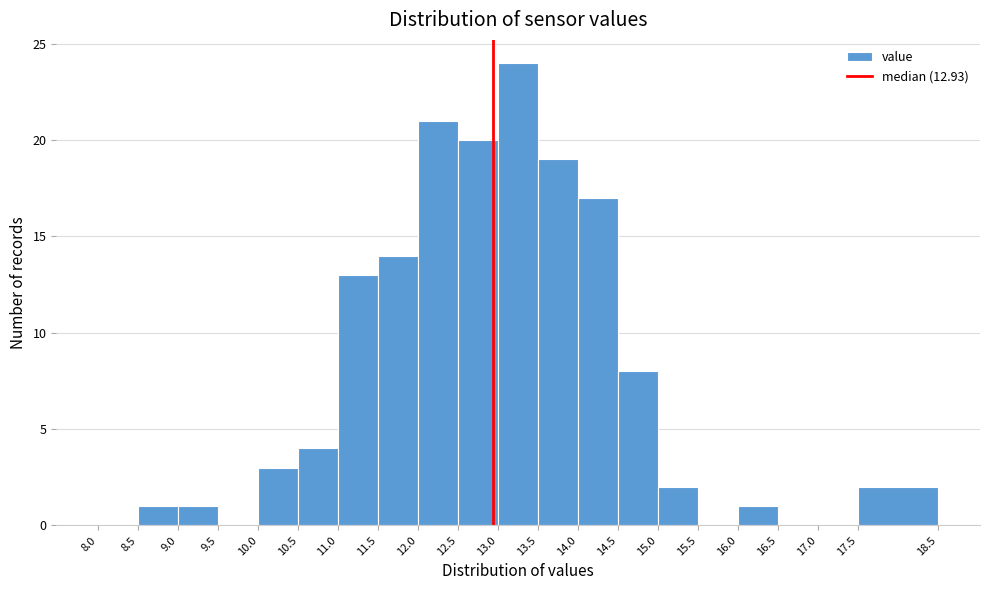

Reading left to right, transcribe this chart: for each bar, give the range it covers on the x-axis and its height. The values are not printed on the chart, so give them approximately, as read against the axis.

8.0 to 8.5: 0
8.5 to 9.0: 1
9.0 to 9.5: 1
9.5 to 10.0: 0
10.0 to 10.5: 3
10.5 to 11.0: 4
11.0 to 11.5: 13
11.5 to 12.0: 14
12.0 to 12.5: 21
12.5 to 13.0: 20
13.0 to 13.5: 24
13.5 to 14.0: 19
14.0 to 14.5: 17
14.5 to 15.0: 8
15.0 to 15.5: 2
15.5 to 16.0: 0
16.0 to 16.5: 1
16.5 to 17.0: 0
17.0 to 17.5: 0
17.5 to 18.5: 2